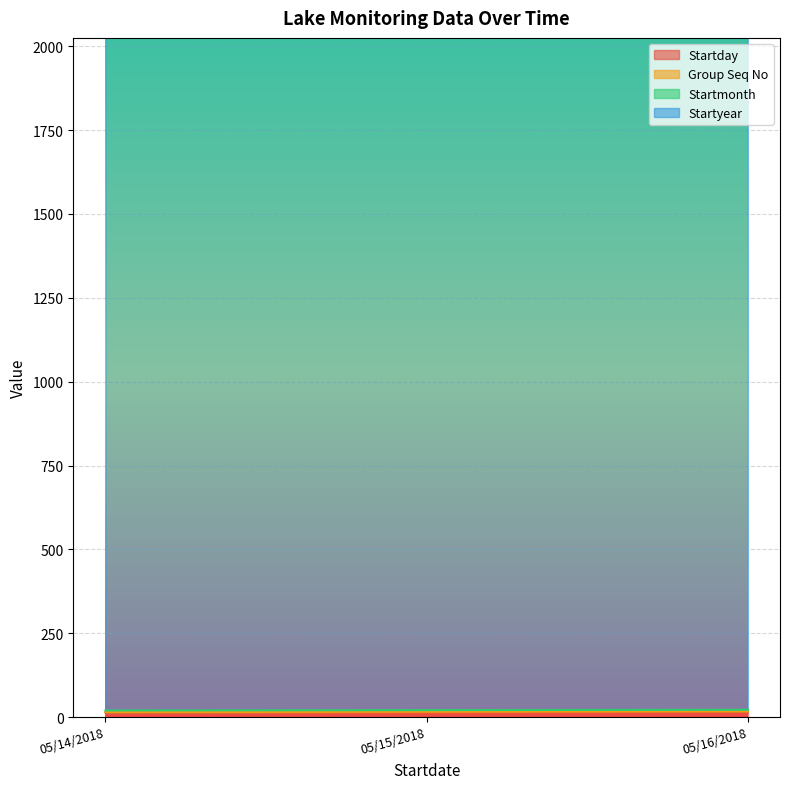

What is the label of the 2nd point from the right?

05/15/2018